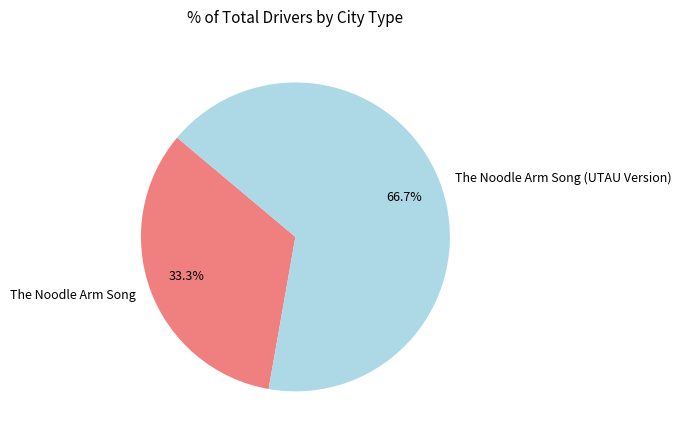

Combined, what portion of the pie is The Noodle Arm Song and The Noodle Arm Song (UTAU Version)?

100.0%